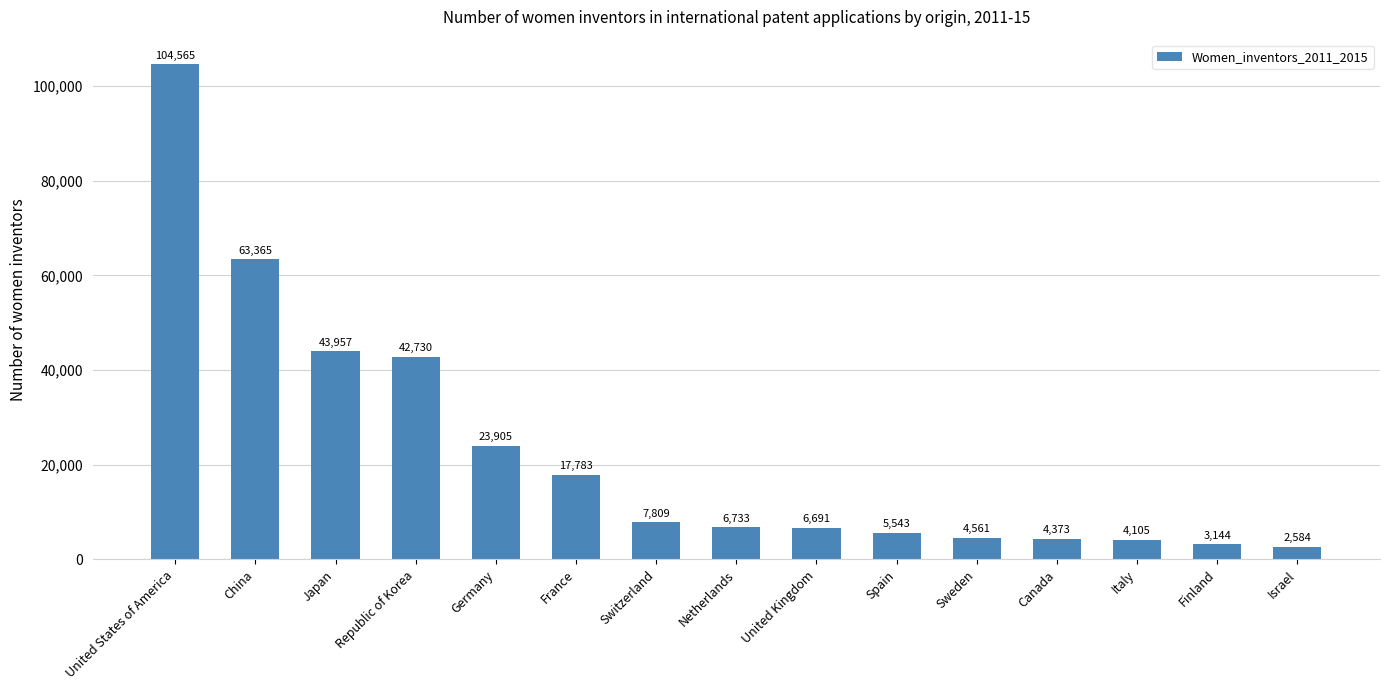

What is the ratio of the value at China to the value at Switzerland?

8.1